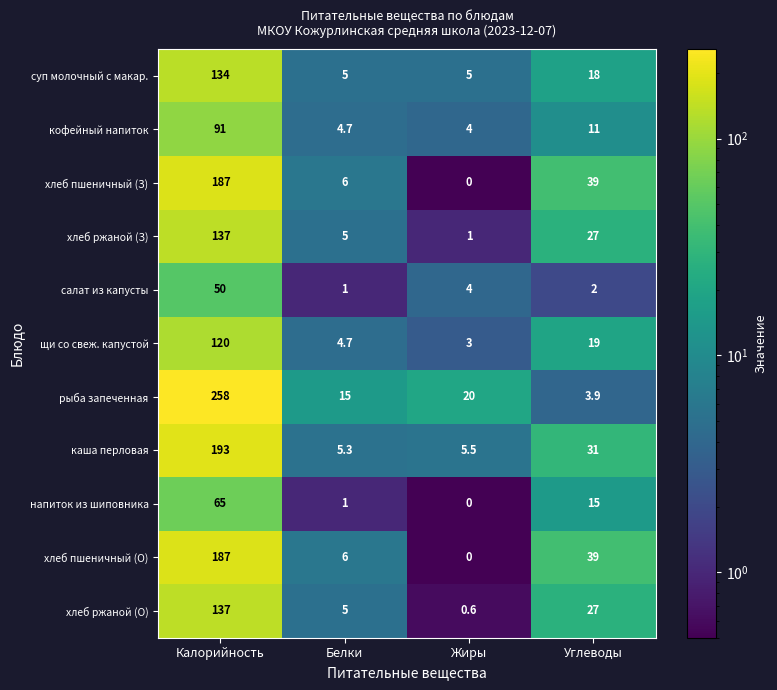

At which category is the sum across all series the highest?

Калорийность